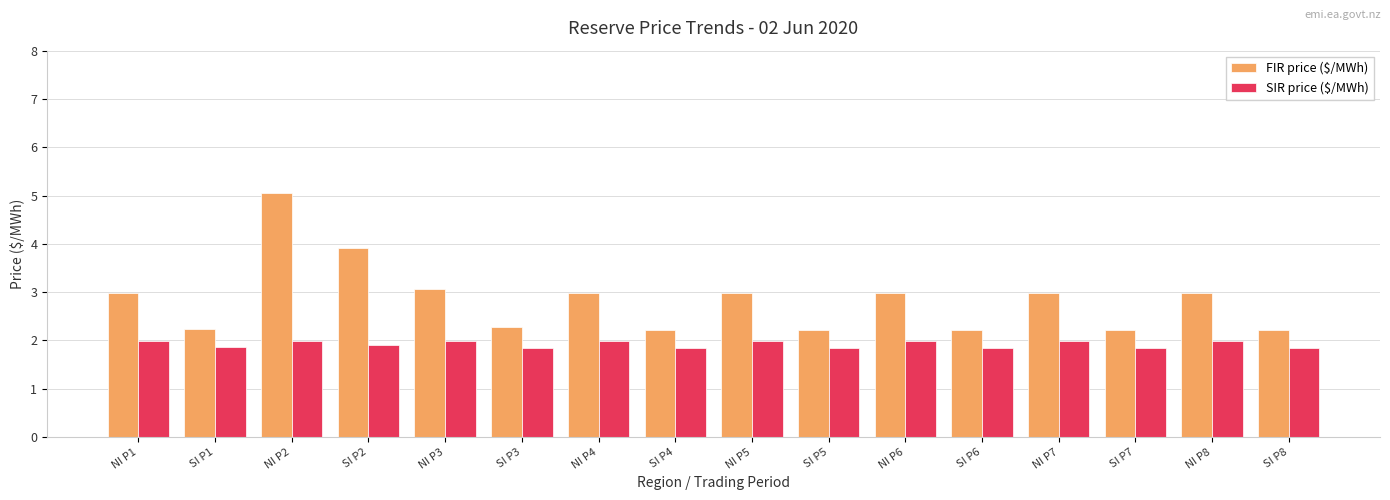

What is the label of the 12th bar from the left?

SI P6